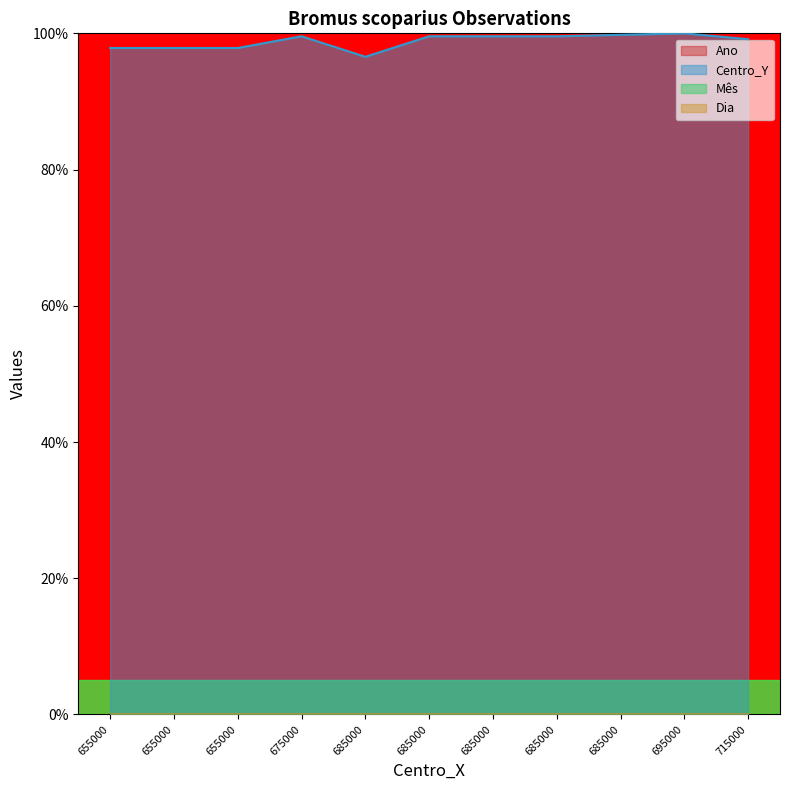

At which label does Dia reach its peak?

675000